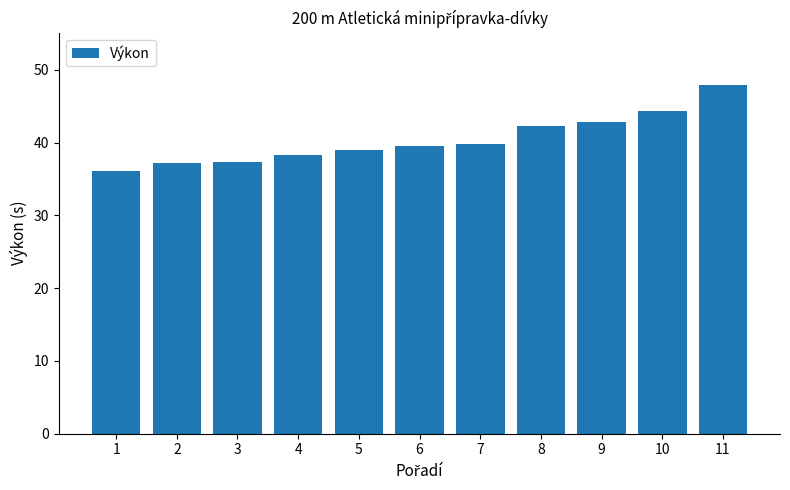

What is the minimum value shown in the chart?

36.1